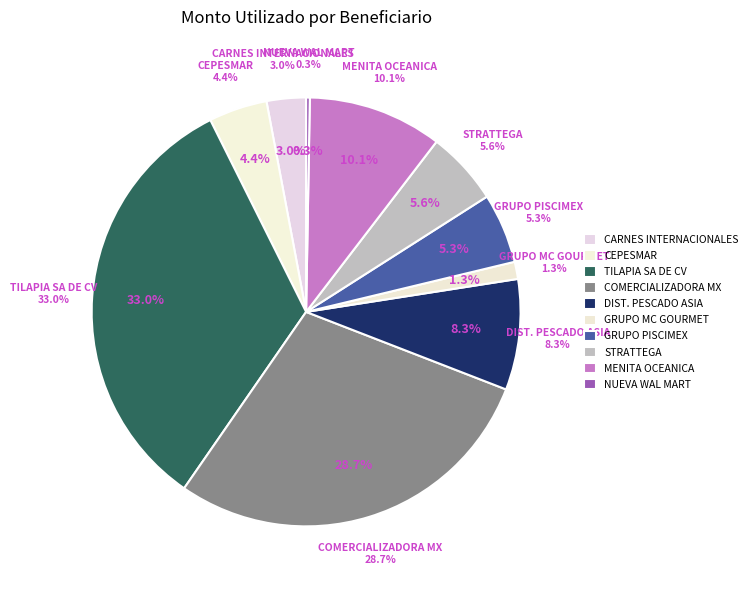

Combined, do MENITA COMERCIAL OCEANICA SA DE CV and COMERCIALIZADORA MEXICO AMERICANA S DE RL account for over 50%?

No